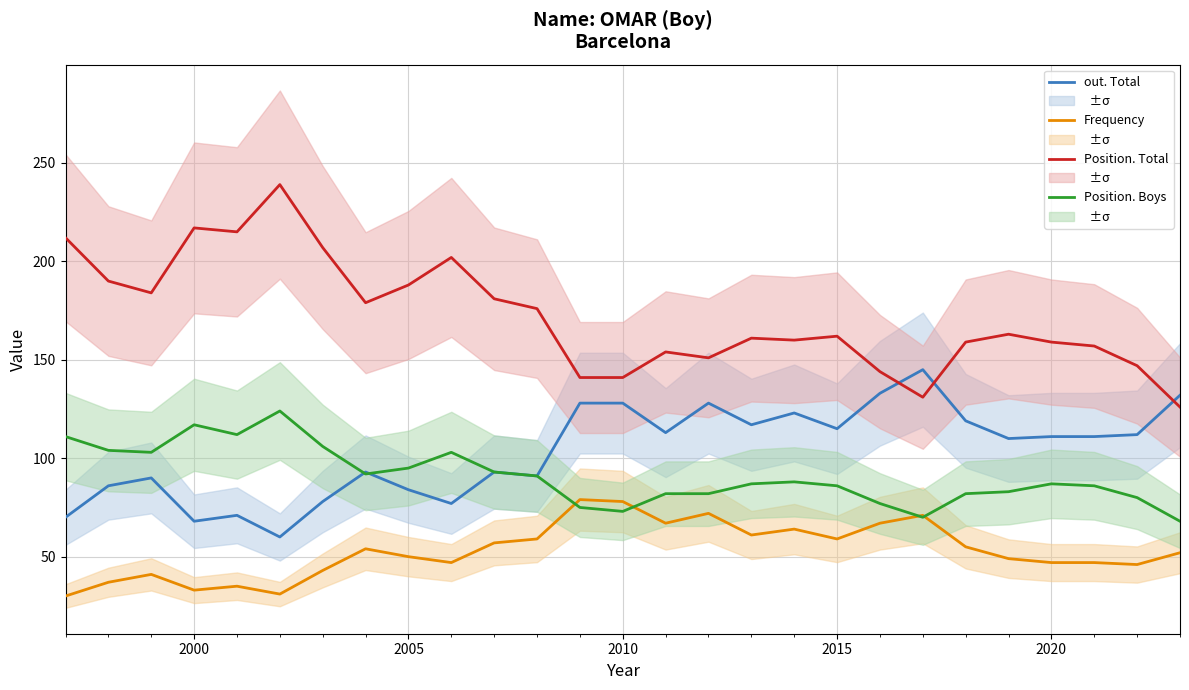

What is the lowest value of the Frequency series?

30